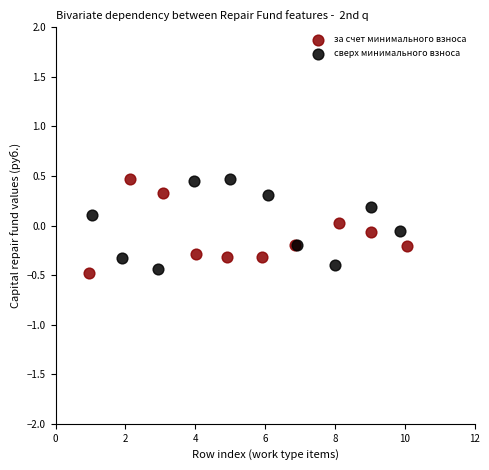

What are all the series names shown in the legend?

за счет минимального взноса, сверх минимального взноса